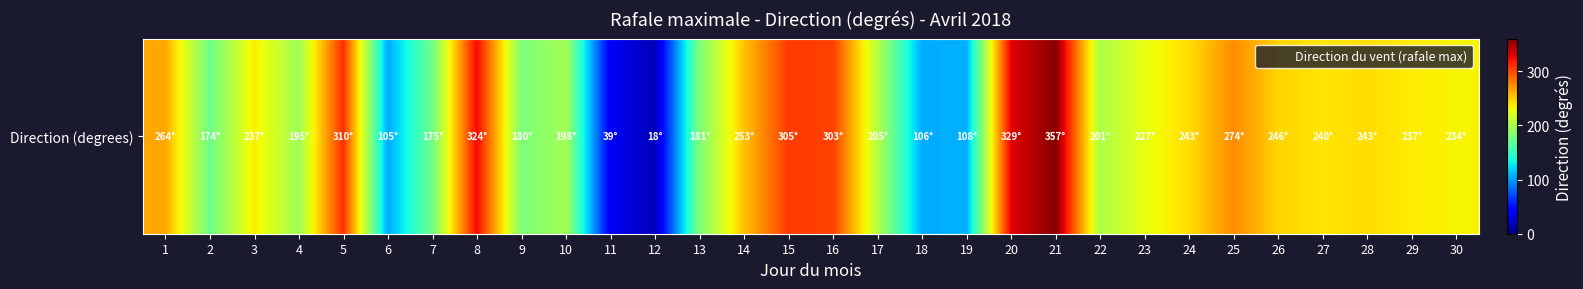

Reading left to right, list all the values displayed in this chart.

264	174	237	195	310	105	175	324	180	198	39	18	181	253	305	303	205	106	108	329	357	201	227	243	274	246	240	243	237	234